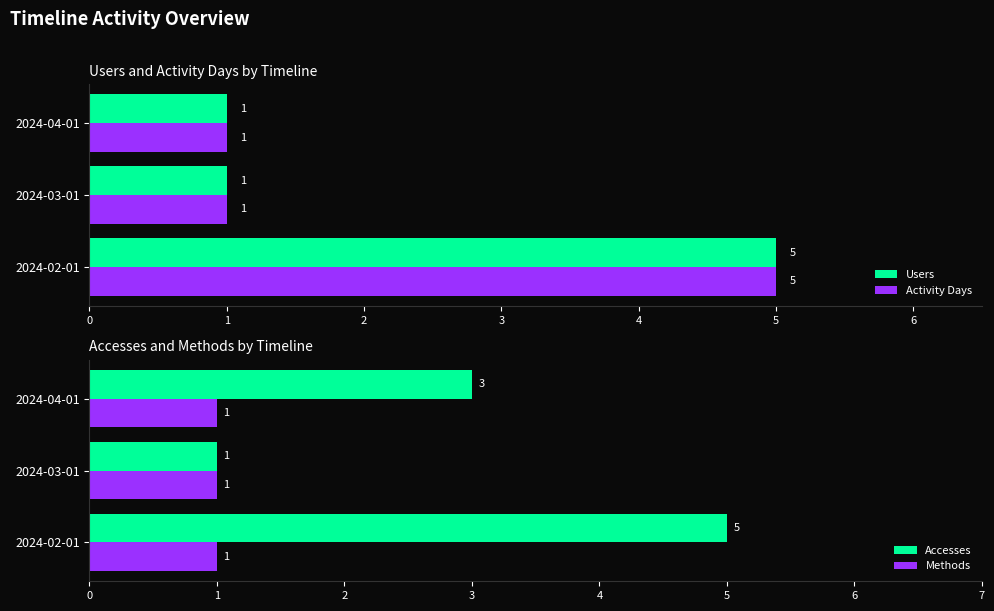

Which series has the largest range (max minus min)?

Users